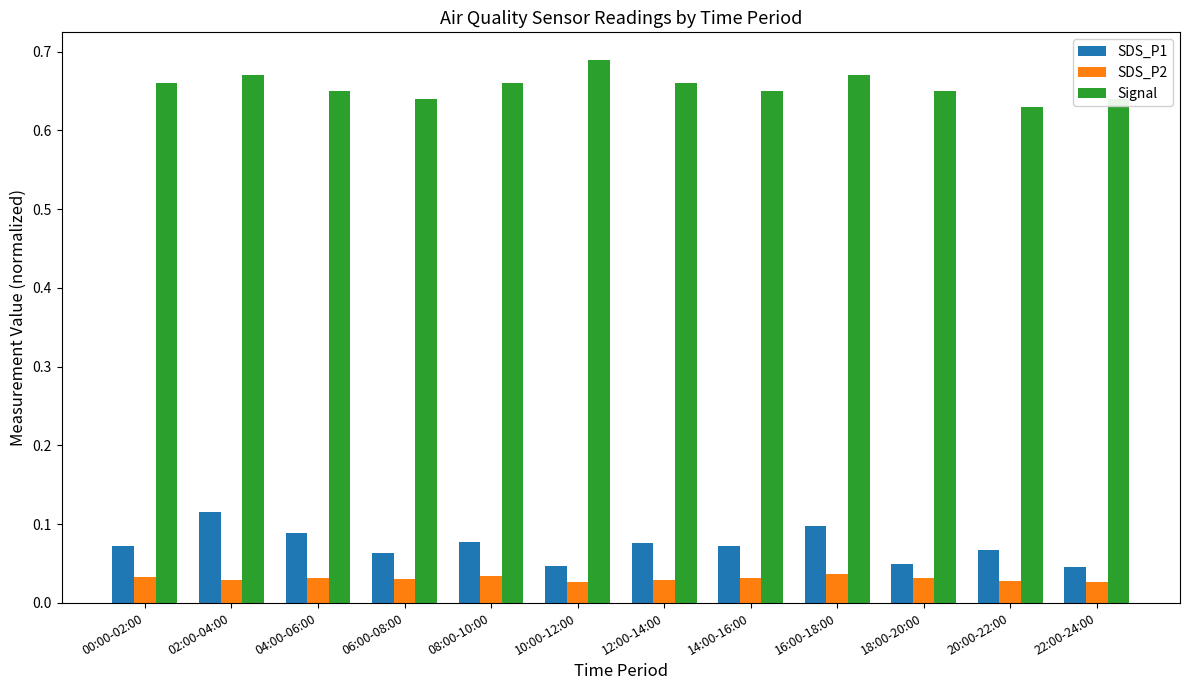

Which series has the largest range (max minus min)?

SDS_P1